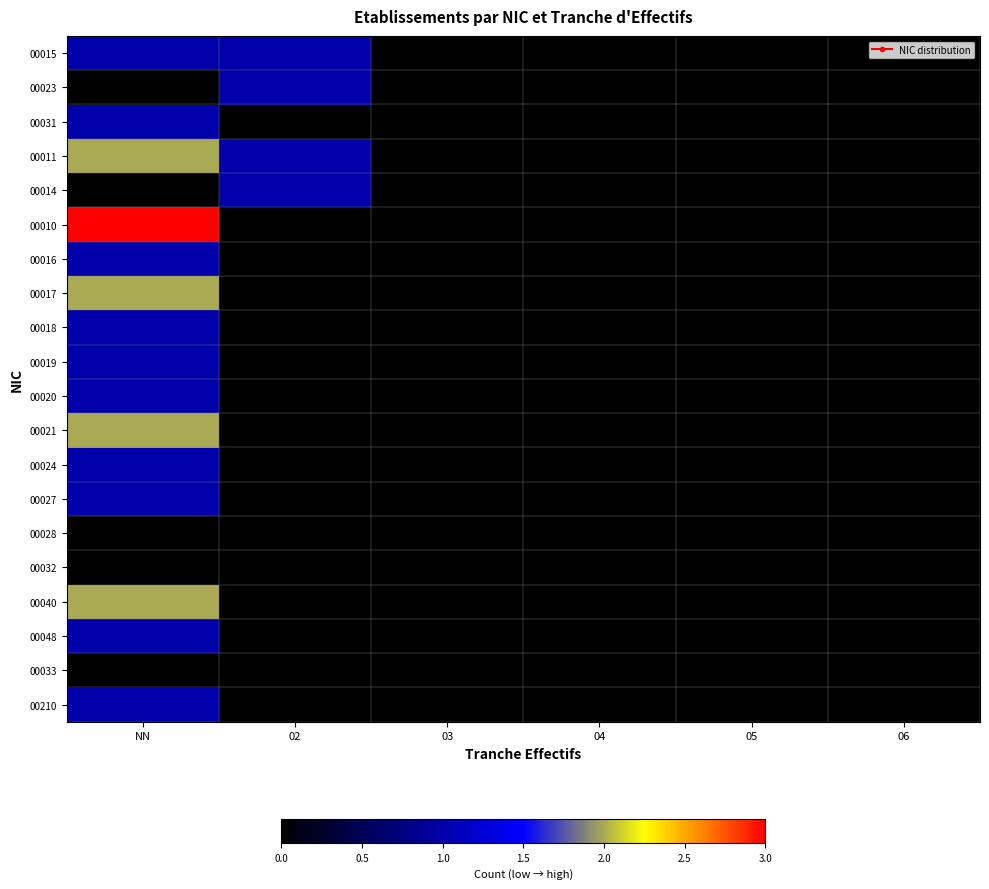

Between NN and 03, which series saw the biggest shift?

00010